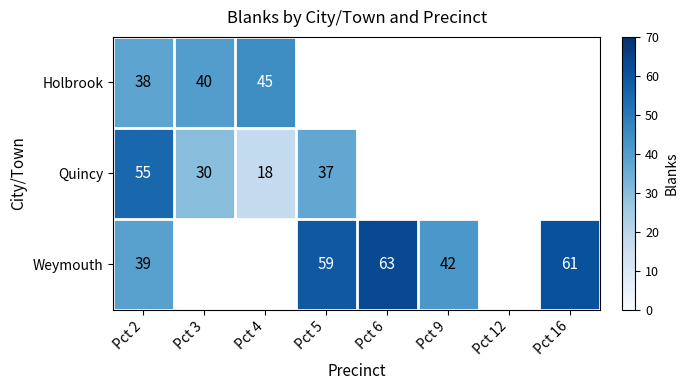

Is the value of Quincy at Pct 4 greater than the value of Weymouth at Pct 9?

No